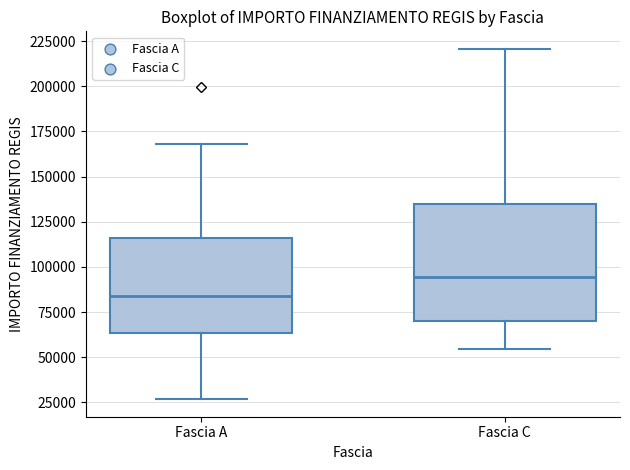

Where is the upper edge of the box for Fascia C on the y-axis? The values are not printed on the chart, so give them approximately, as read against the axis.

135000